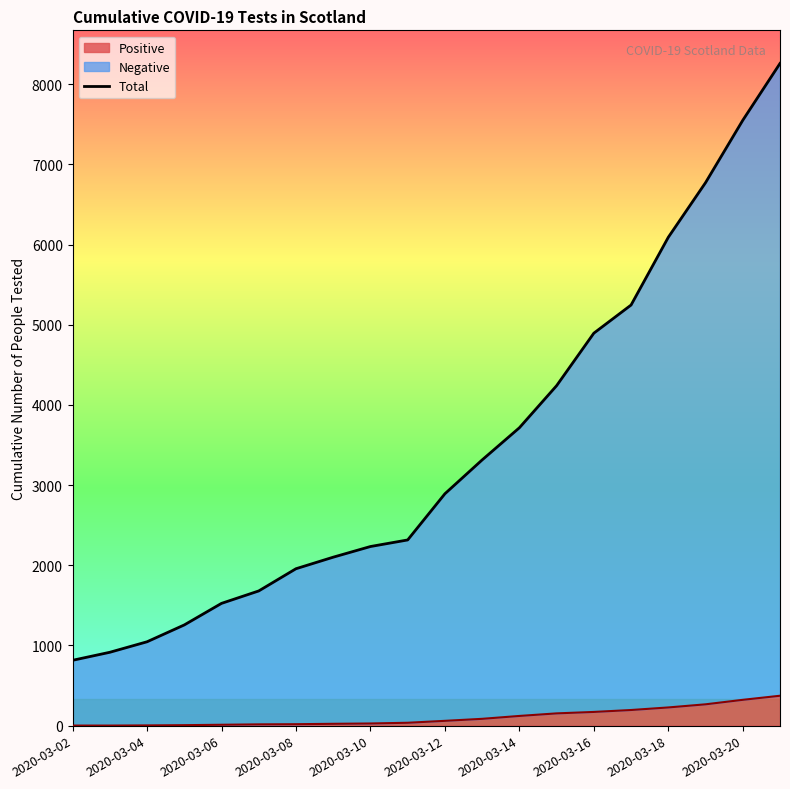

What is the value of the 14th point from the left?

4240